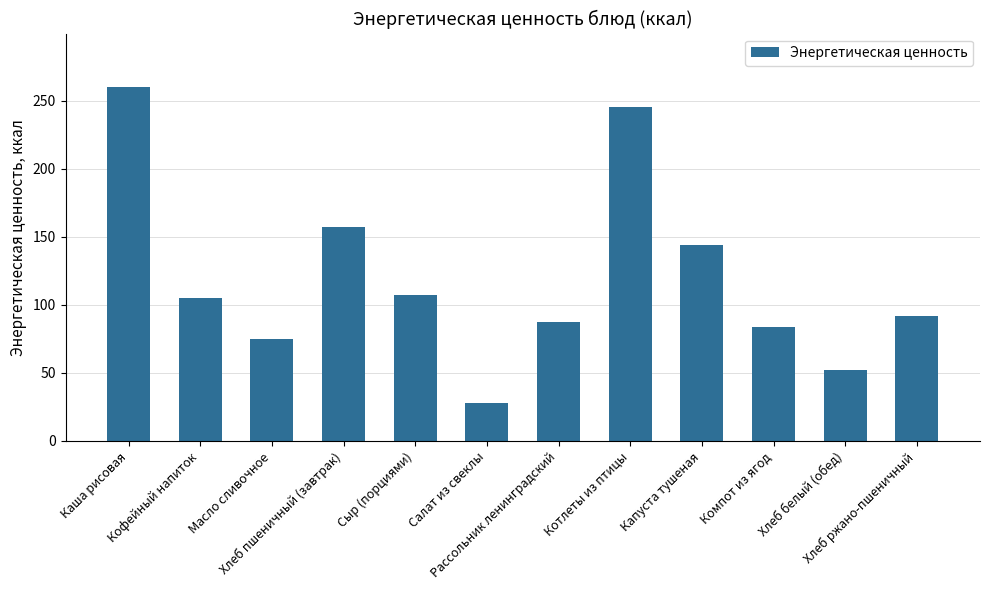

What is the average value?

119.9